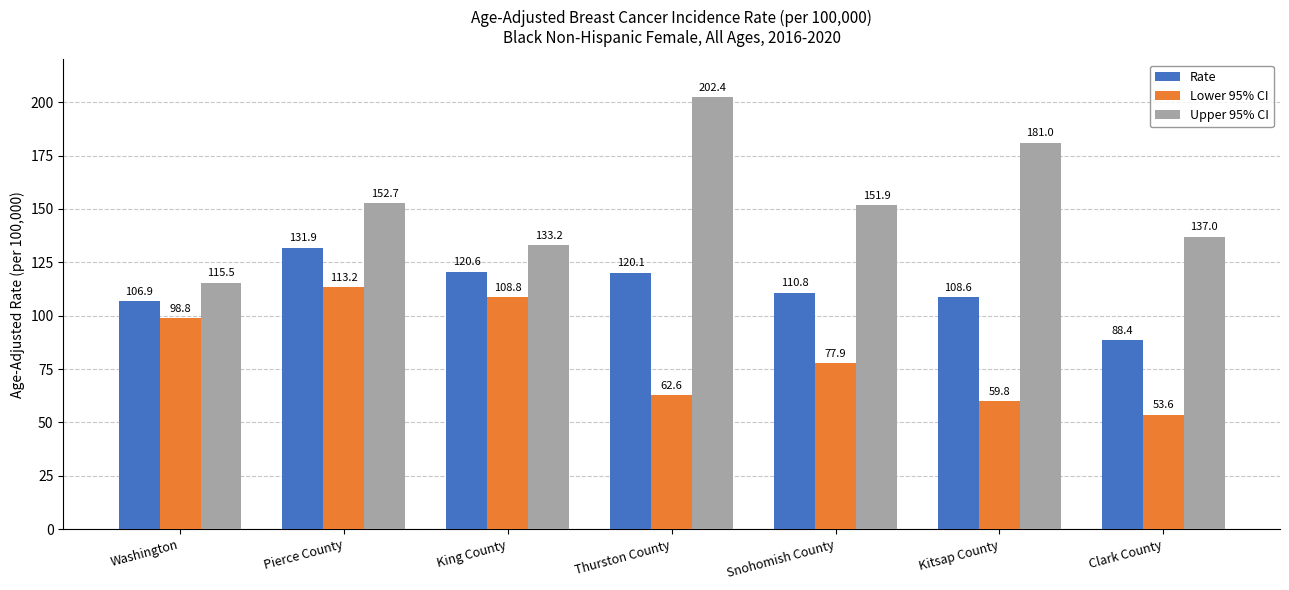

How many groups of bars are there?

7